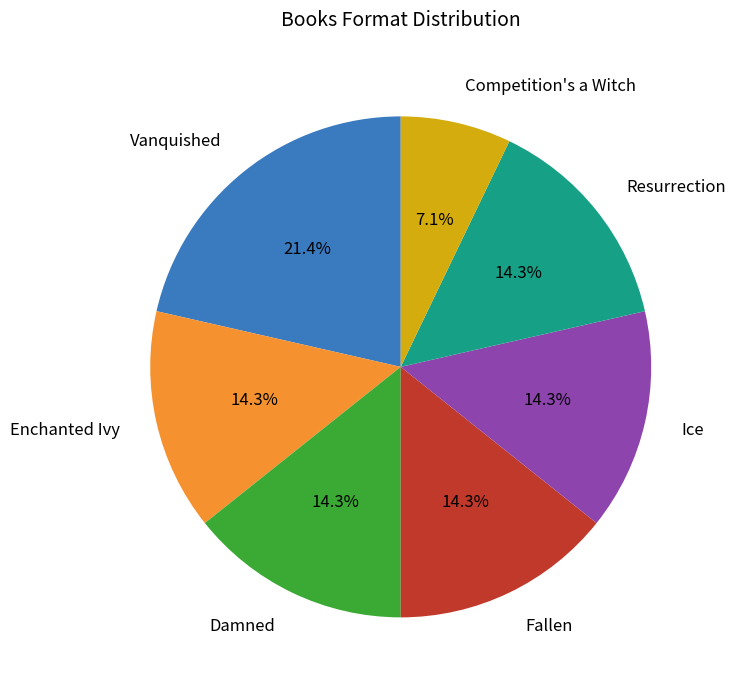

Is there any slice that represents more than half of the pie?

No